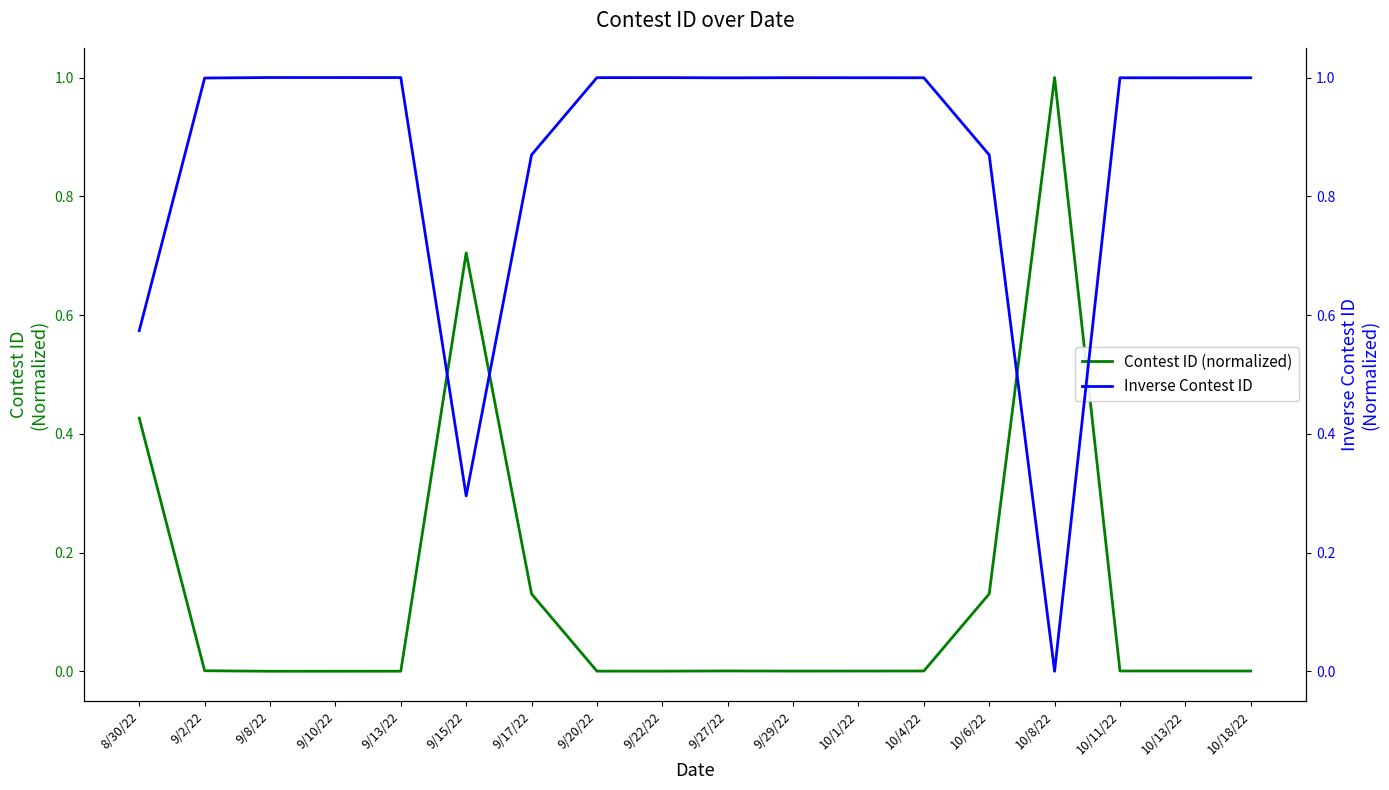

At 9/13/22, list the series in order from largest to smallest.

Inverse Contest ID, Contest ID (normalized)